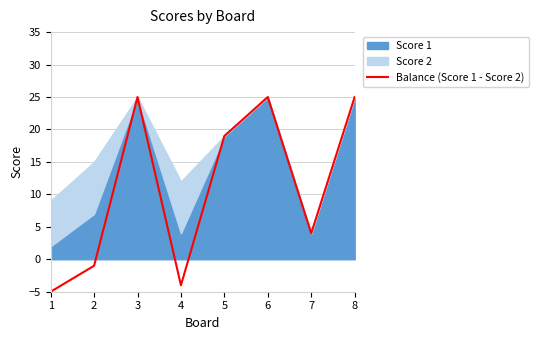

What is the greatest value displayed?

25